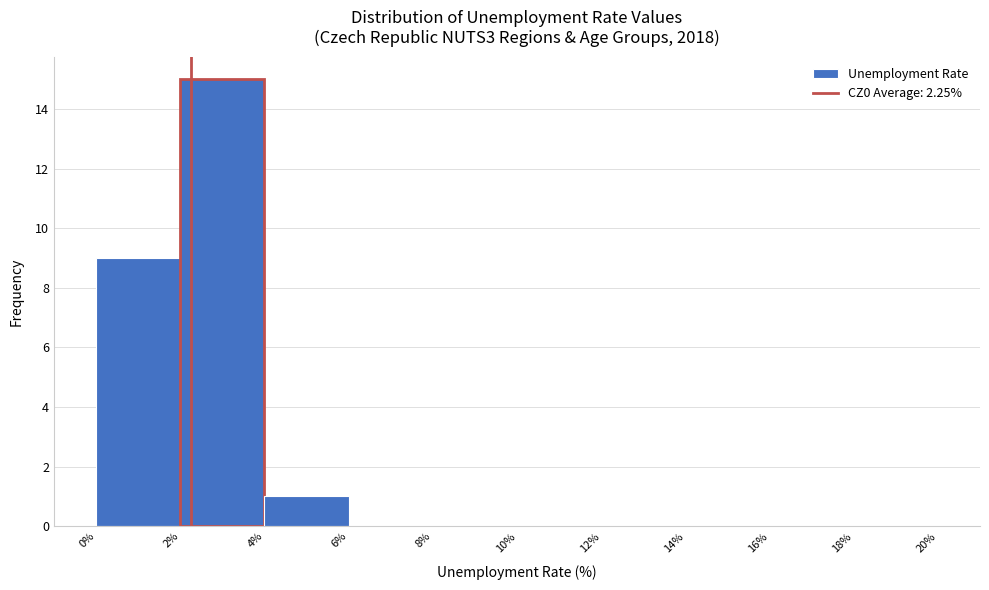

Reading left to right, list every bar in this chart as the range it spans on the x-axis followed by its height. The values are not printed on the chart, so give them approximately, as read against the axis.

0% to 2%: 9
2% to 4%: 15
4% to 6%: 1
6% to 8%: 0
8% to 10%: 0
10% to 12%: 0
12% to 14%: 0
14% to 16%: 0
16% to 18%: 0
18% to 20%: 0